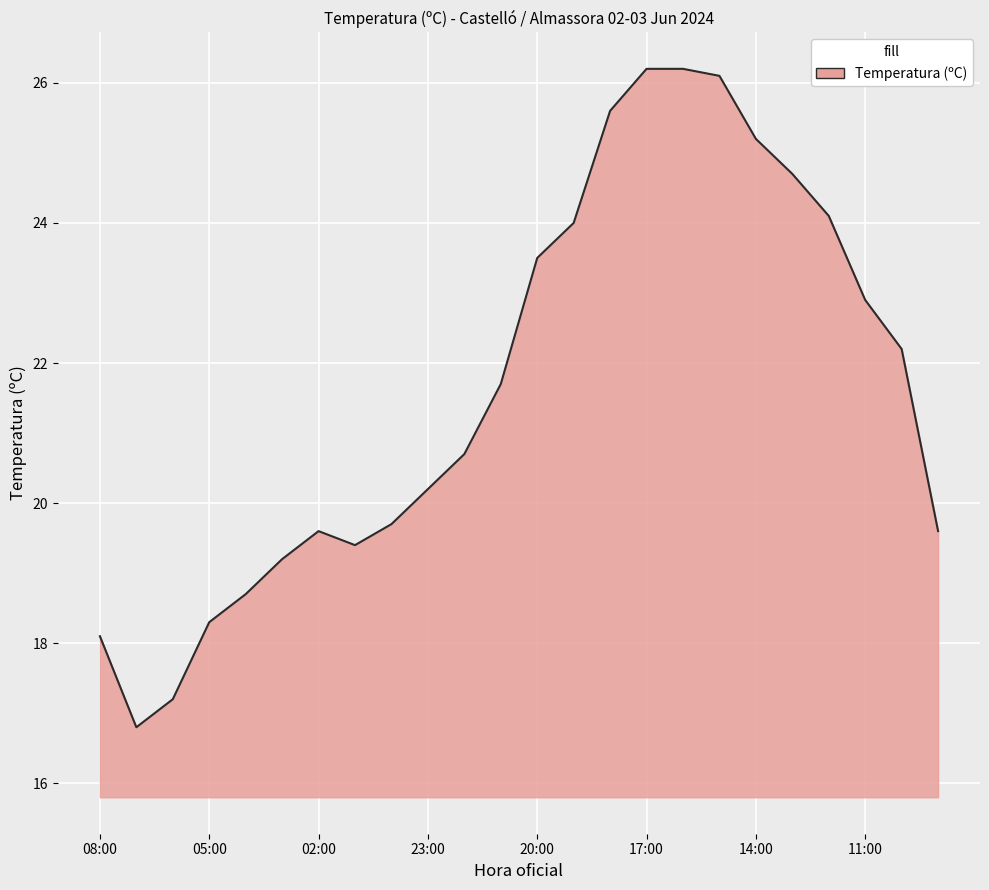

True or false: the data has more than 0 interior local peaks.

True